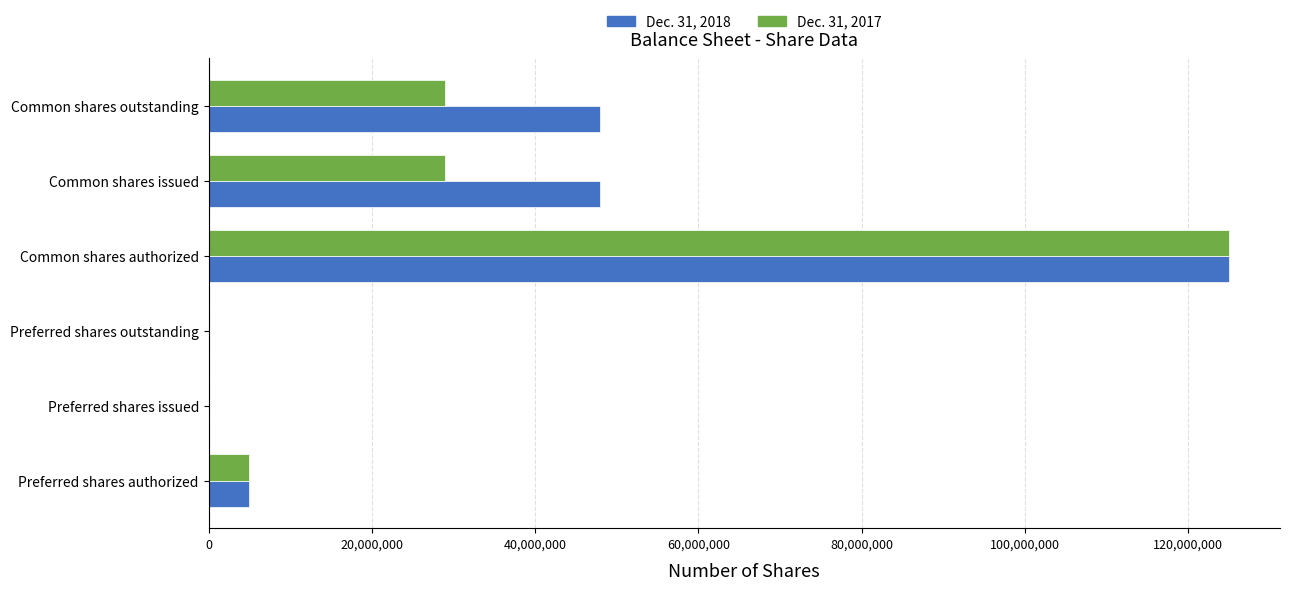

At which category is the sum across all series the highest?

Common shares authorized